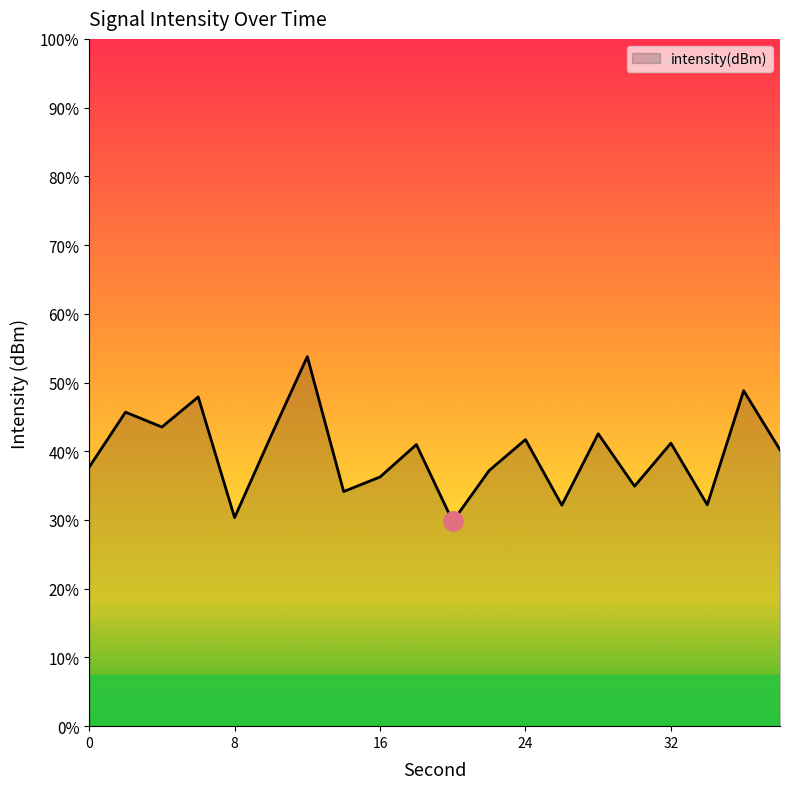

What is the difference between the values at 0 and 22?

0.1